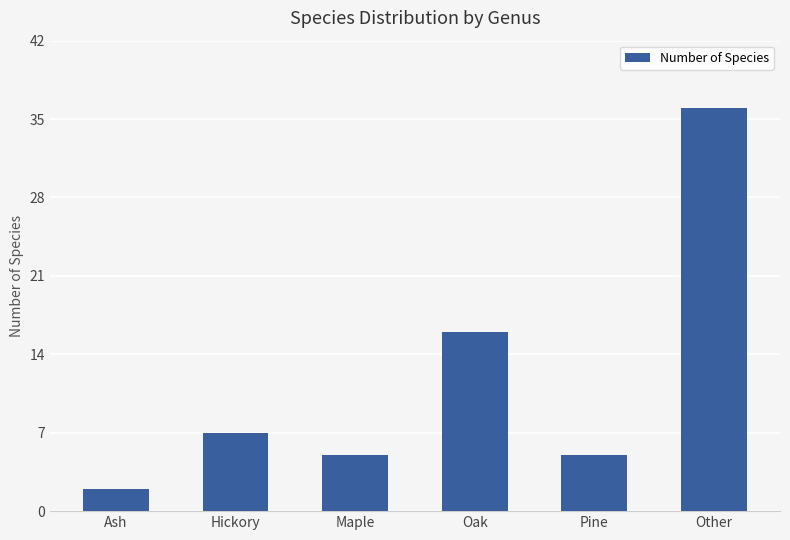

Which has a higher value, Oak or Hickory?

Oak